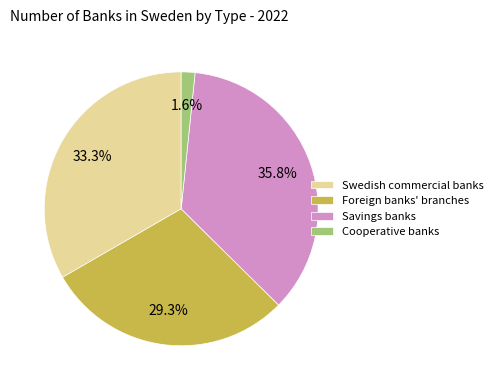

Rank the categories by value from lowest to highest.

Cooperative banks, Foreign banks' branches, Swedish commercial banks, Savings banks